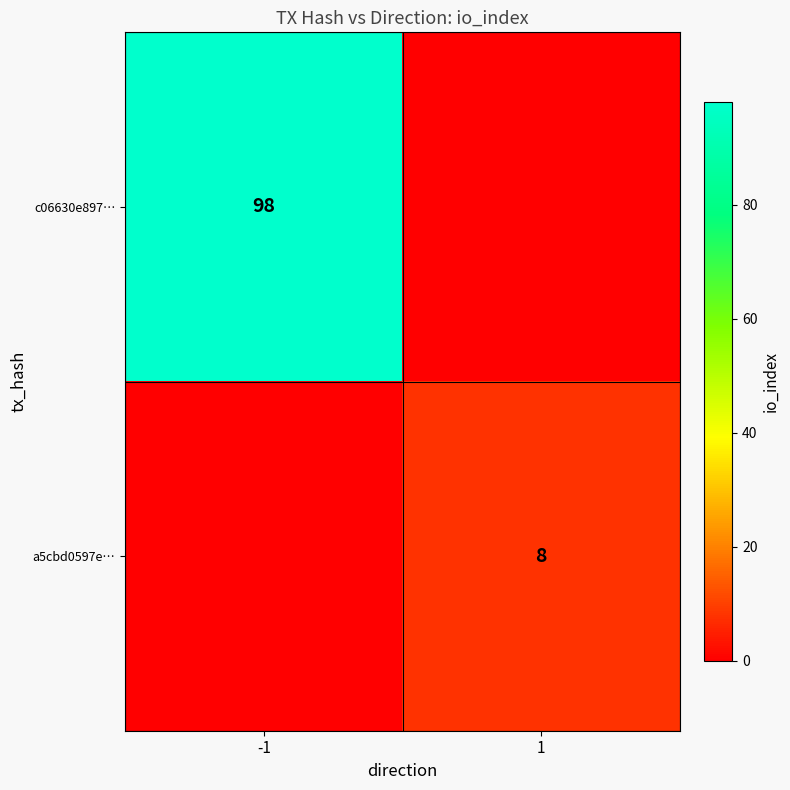

At which category is the sum across all series the highest?

-1